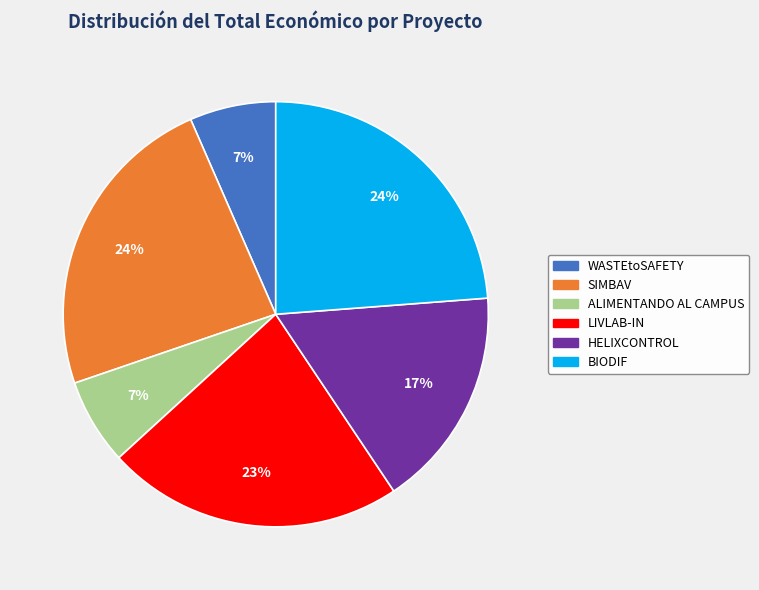

Does LIVLAB-IN represent more than half of the total?

No